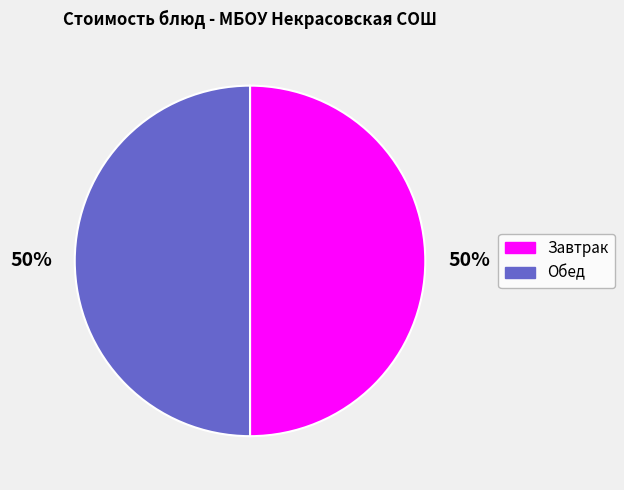

Is the sum of Обед and Завтрак greater than half?

Yes